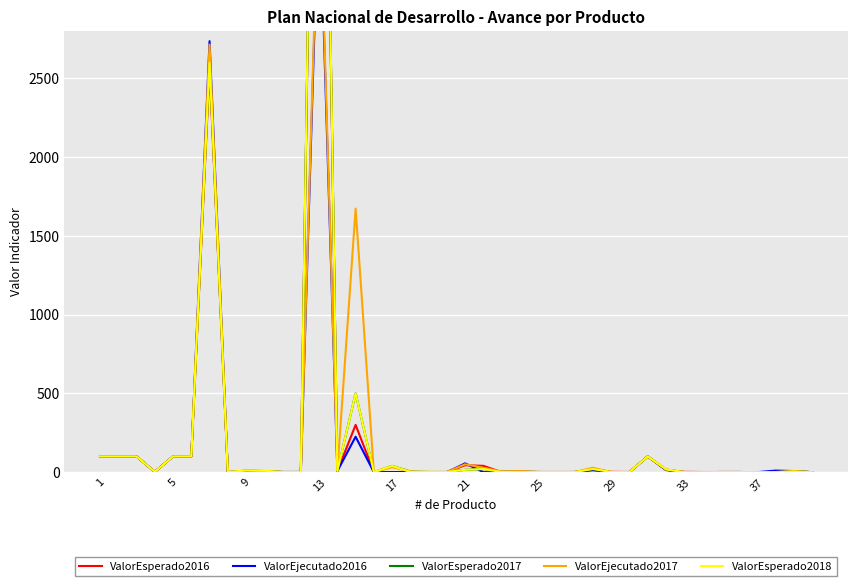

What are all the series names shown in the legend?

ValorEsperado2016, ValorEjecutado2016, ValorEsperado2017, ValorEjecutado2017, ValorEsperado2018